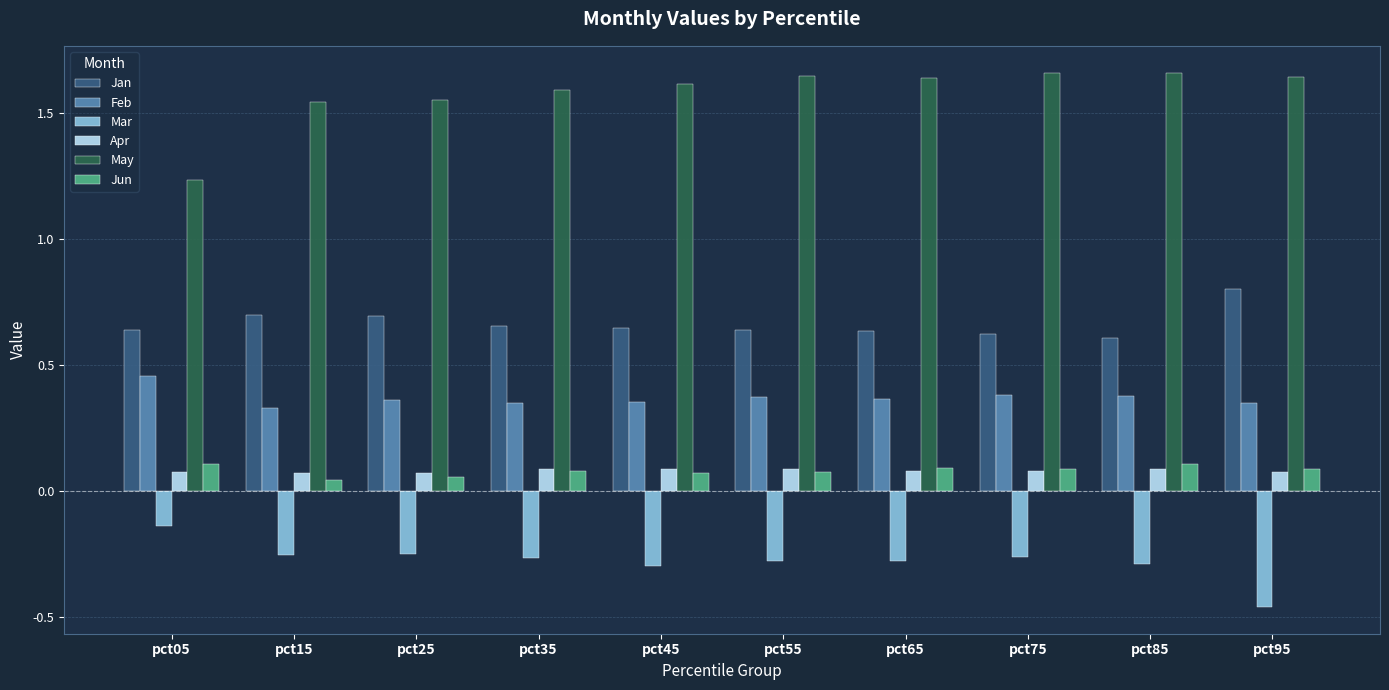

At how many categories does at least one series exceed 0?

10